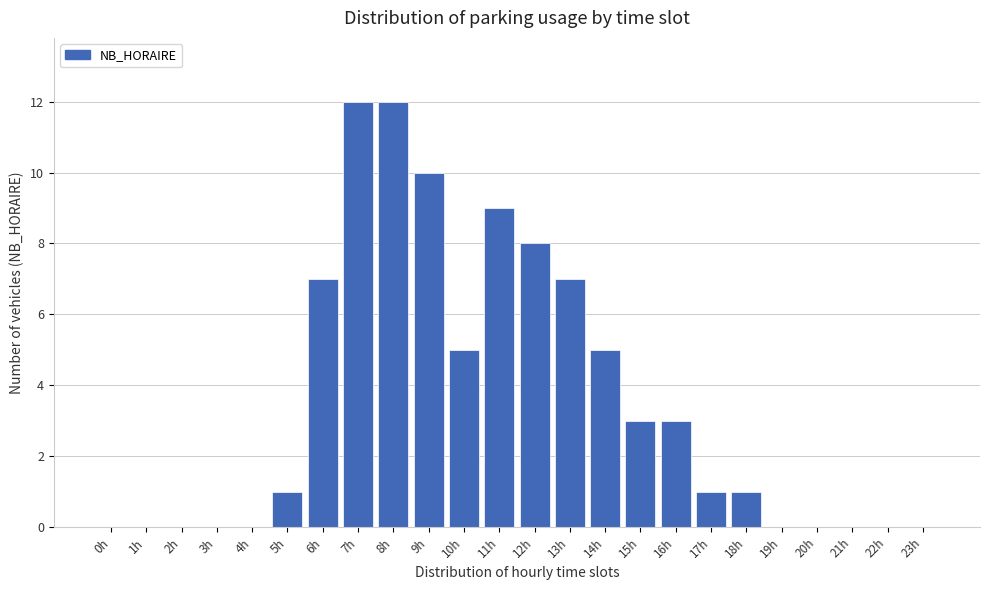

Reading left to right, transcribe all the data shown in this chart.

0h=0	1h=0	2h=0	3h=0	4h=0	5h=1	6h=7	7h=12	8h=12	9h=10	10h=5	11h=9	12h=8	13h=7	14h=5	15h=3	16h=3	17h=1	18h=1	19h=0	20h=0	21h=0	22h=0	23h=0